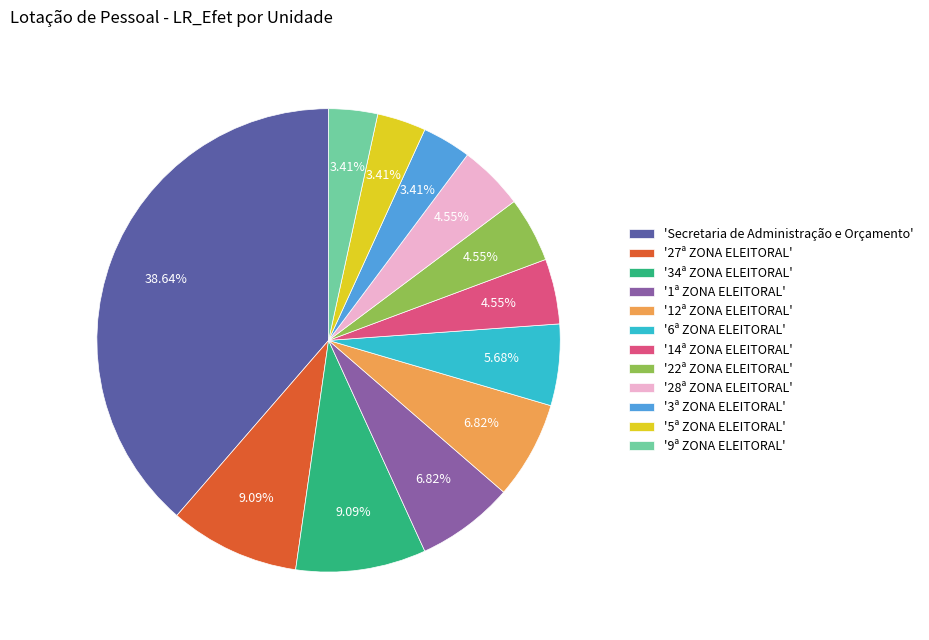

What is the largest slice in the pie chart?

'Secretaria de Administração e Orçamento'